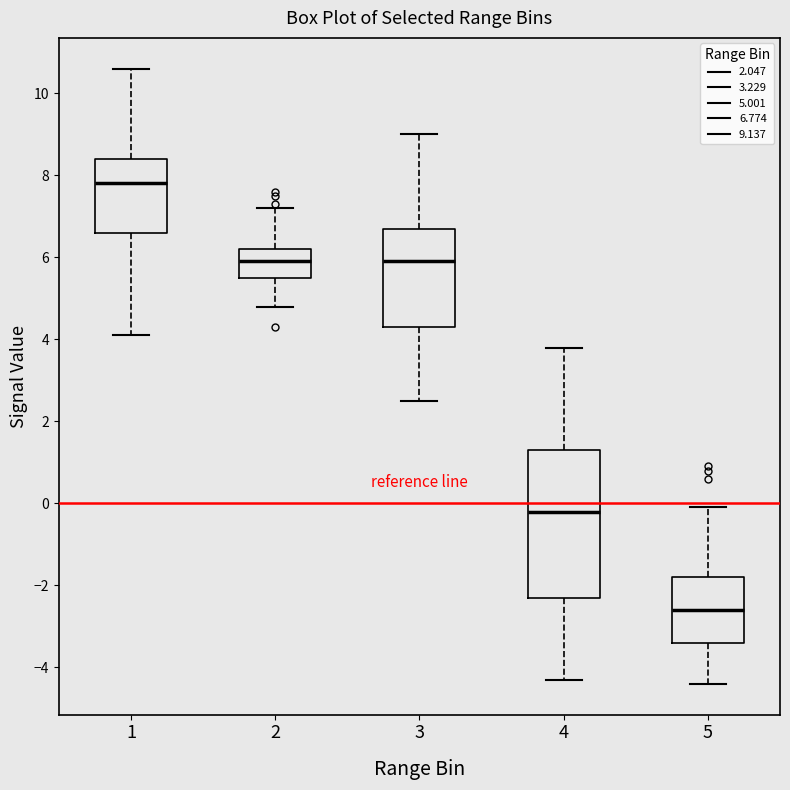

Comparing the boxes themselves (not the whiskers), which one is the tallest?

4